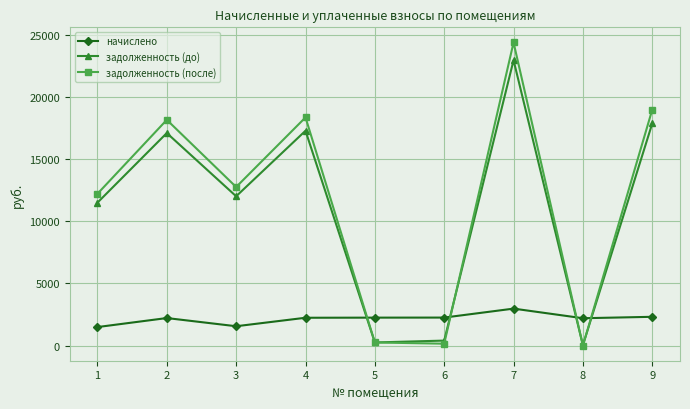

The value of начислено at 9 is 2313.4. True or false?

True